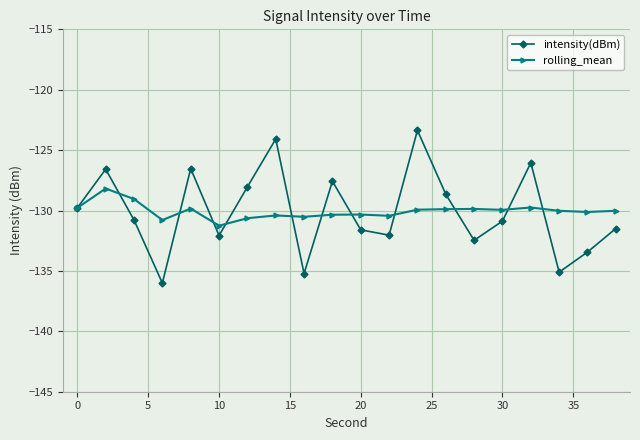

What is the value of the rolling_mean point at the 9th from the left?

-130.5